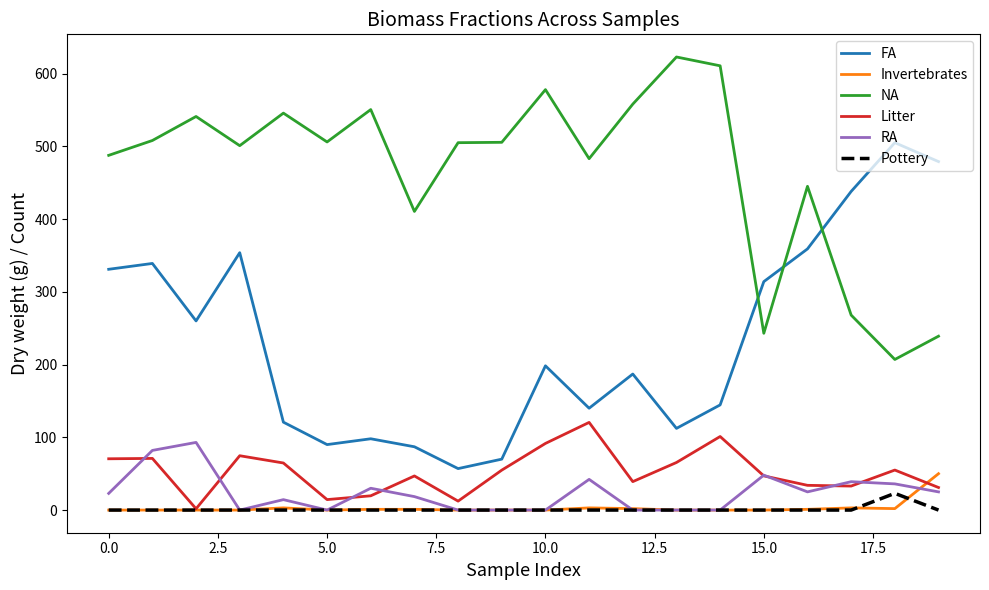

True or false: Invertebrates and NA intersect in this chart.

False